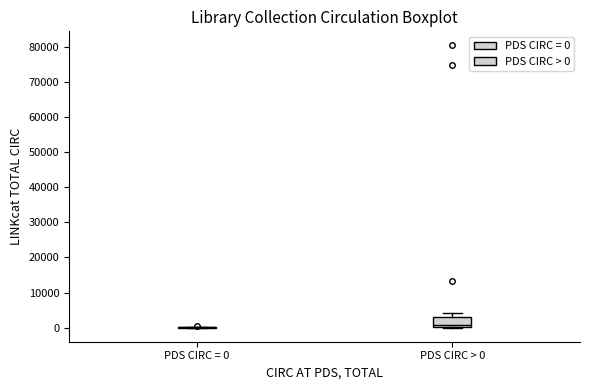

Reading left to right, read every box against the y-axis: the position of its median line, the range the box covers, and the ends of its whiskers. The values are not printed on the chart, so give them approximately, as read against the axis.

PDS CIRC = 0: box collapsed to a line at 0, whiskers 0 to 0
PDS CIRC > 0: median 1000, box 0 to 3000, whiskers 0 to 4000